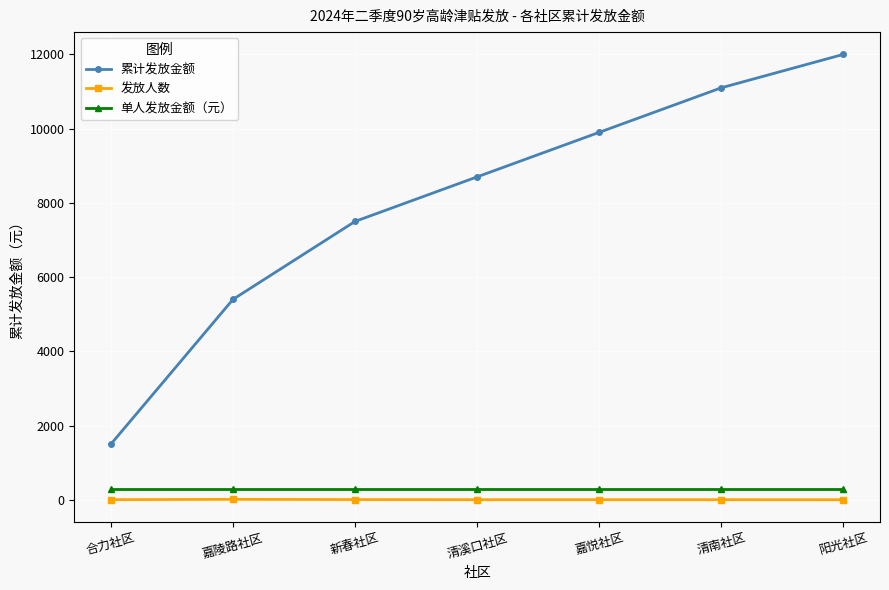

What is the difference between the highest and lowest values at 清溪口社区?

8696